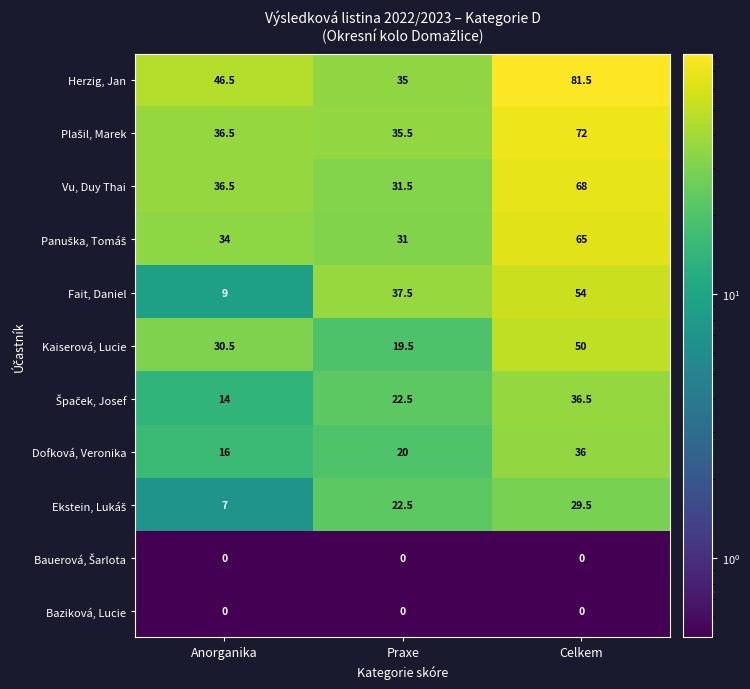

How many Fait, Daniel values are between 9 and 54?

3